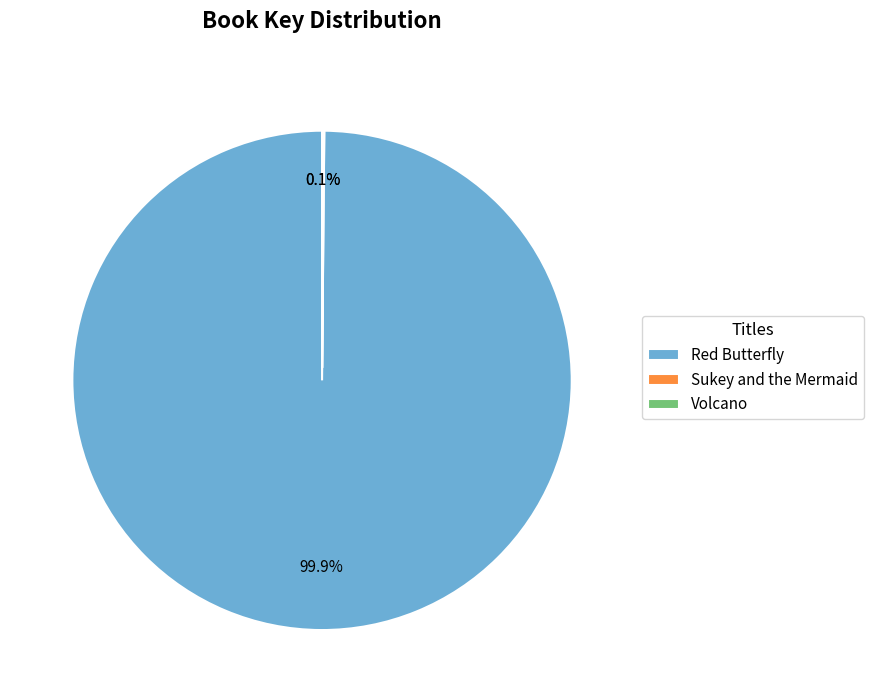

Which slice is the largest?

Red Butterfly